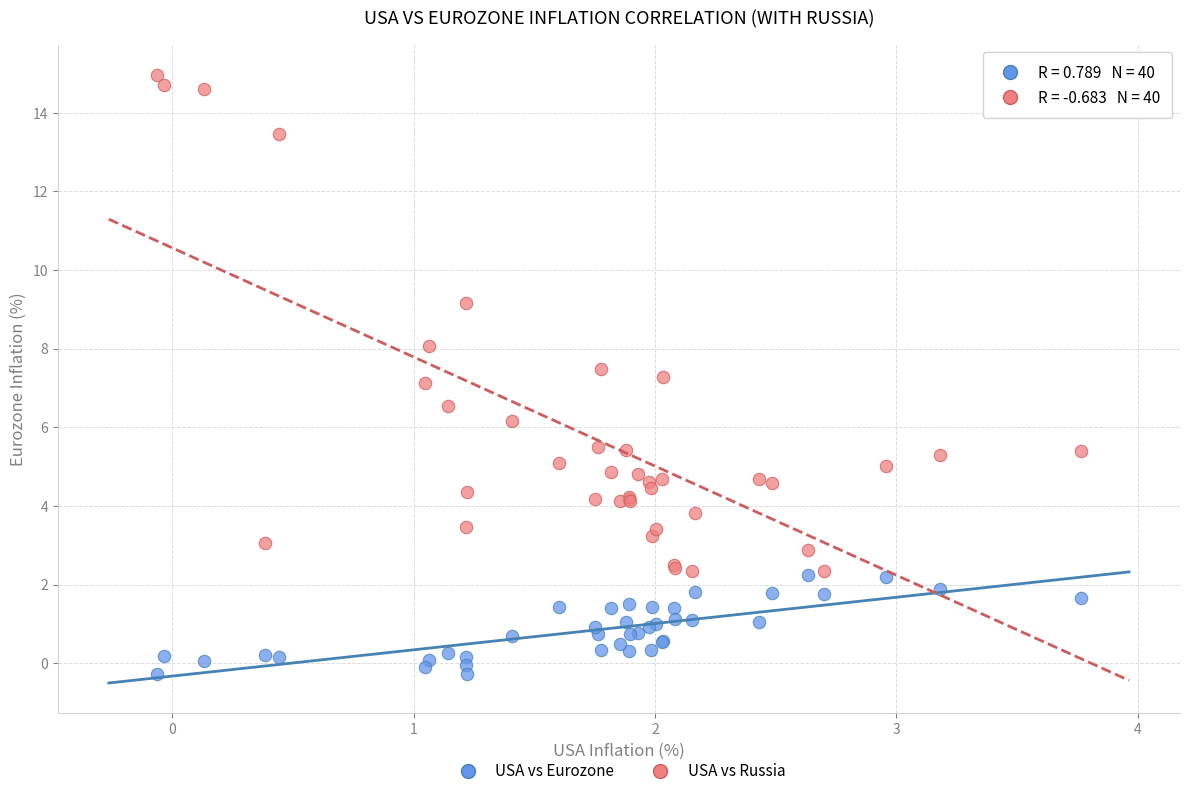

Which series contains the highest Y value?

USA vs Russia